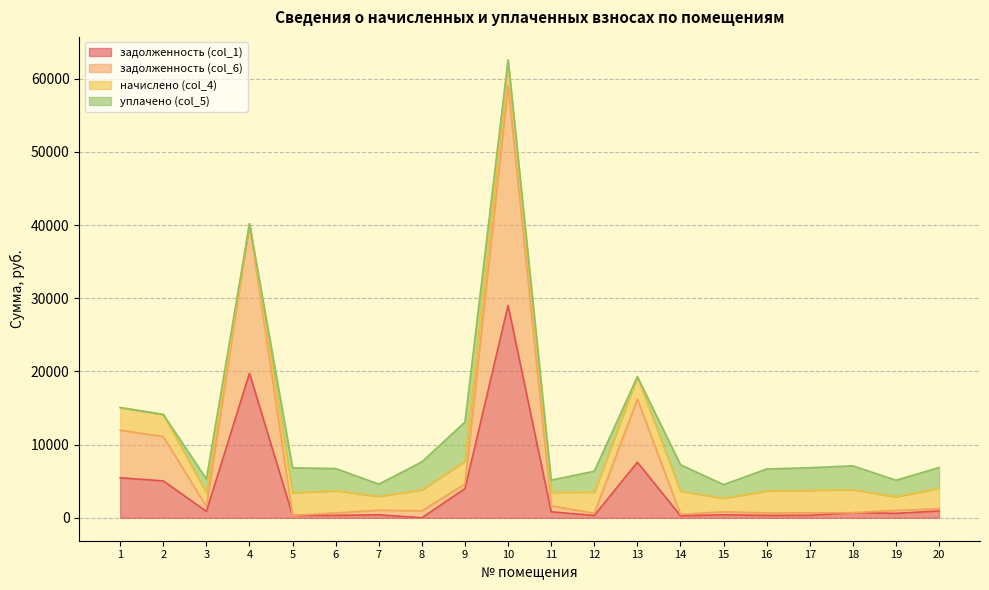

What is the difference between the maximum and second lowest values in the задолженность (col_6) series?

58601.6